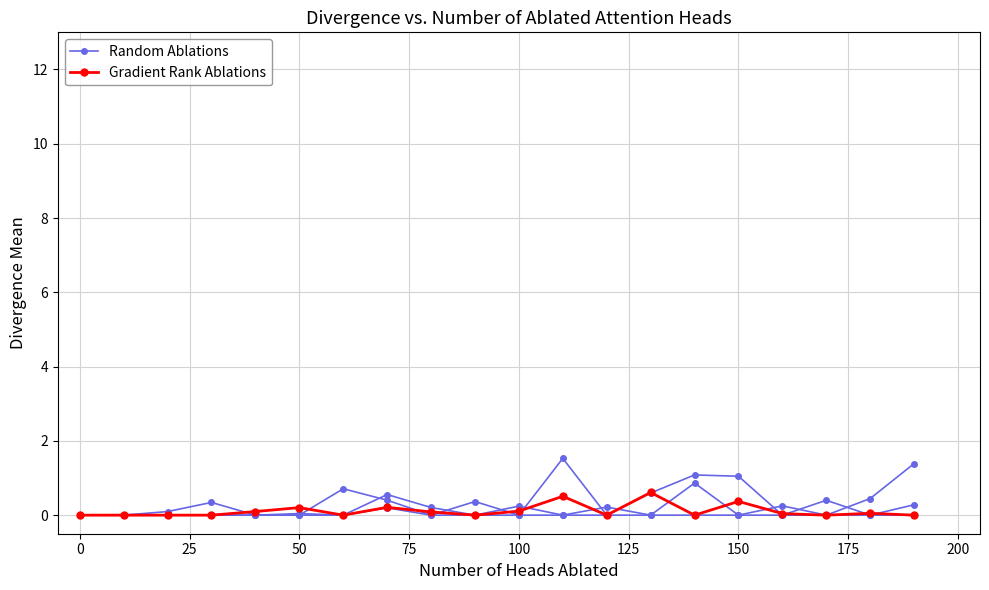

True or false: Random Ablations has more than 2 points higher than both neighbors.

True